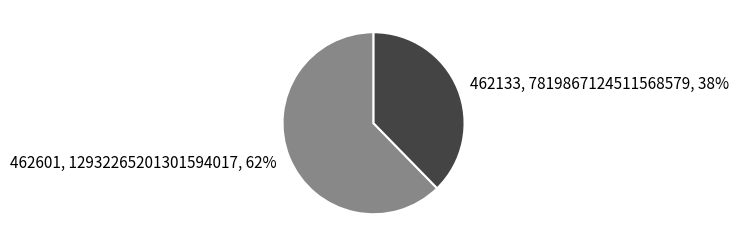

Is the sum of 462601 and 462133 greater than half?

Yes